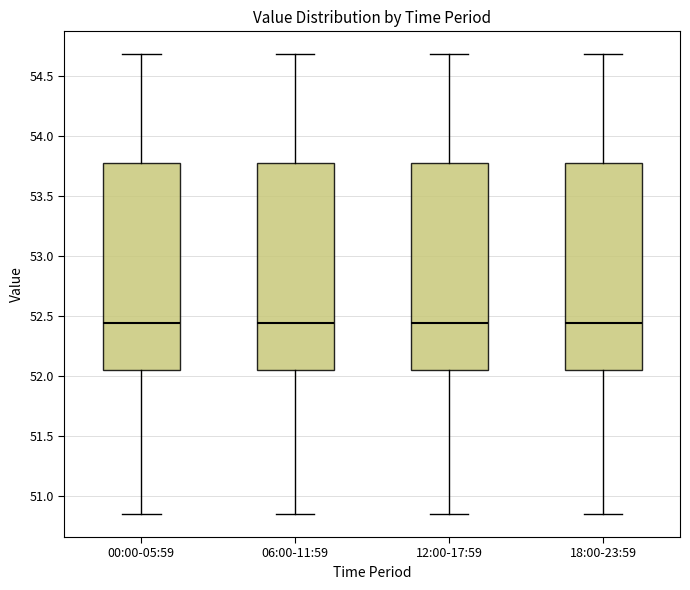

Reading left to right, transcribe this box plot: for each box, give where its median line is, the range the box spans, and where its two whiskers end, as read against the y-axis. The values are not printed on the chart, so give them approximately, as read against the axis.

00:00-05:59: median 52.45, box 52.05 to 53.80, whiskers 50.85 to 54.70
06:00-11:59: median 52.45, box 52.05 to 53.80, whiskers 50.85 to 54.70
12:00-17:59: median 52.45, box 52.05 to 53.80, whiskers 50.85 to 54.70
18:00-23:59: median 52.45, box 52.05 to 53.80, whiskers 50.85 to 54.70